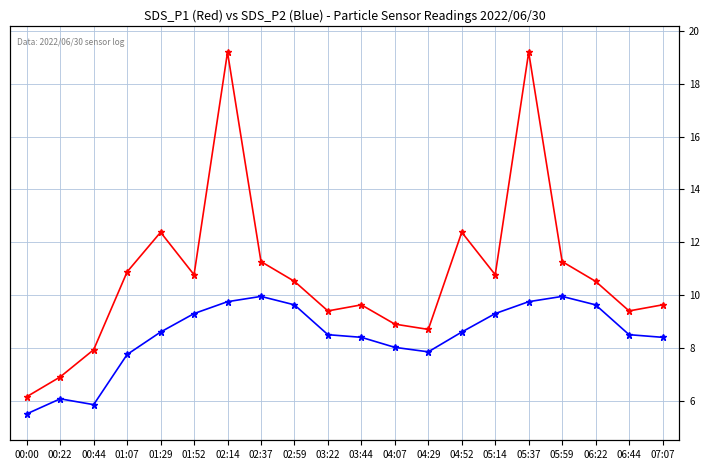

Rank the categories by SDS_P2 value from lowest to highest.

00:00, 00:44, 00:22, 01:07, 04:29, 04:07, 03:44, 07:07, 03:22, 06:44, 01:29, 04:52, 01:52, 05:14, 02:59, 06:22, 02:14, 05:37, 02:37, 05:59